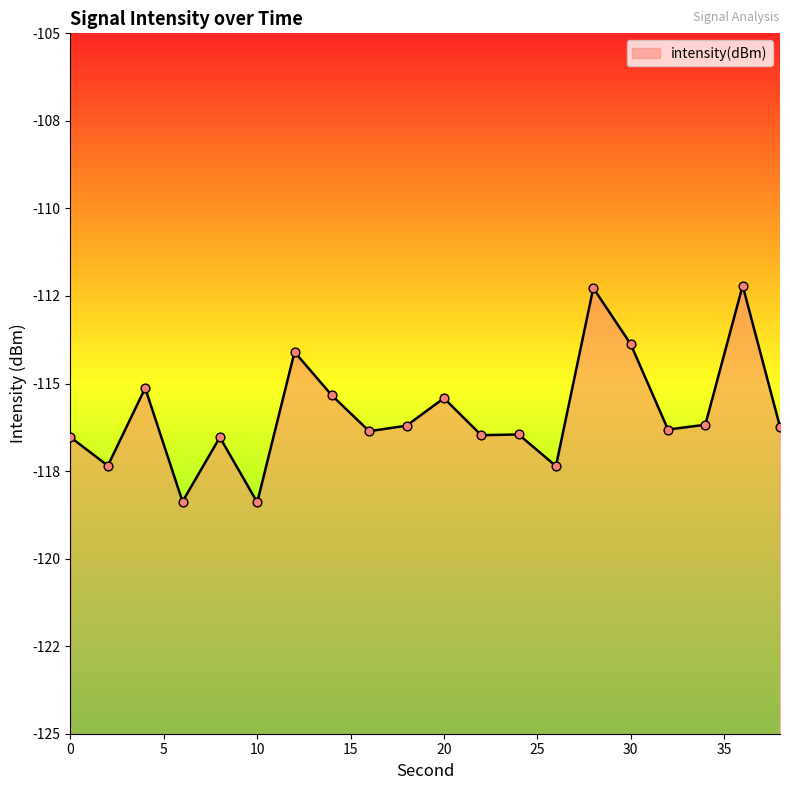

What is the change in value from 0 to 20?

+1.1